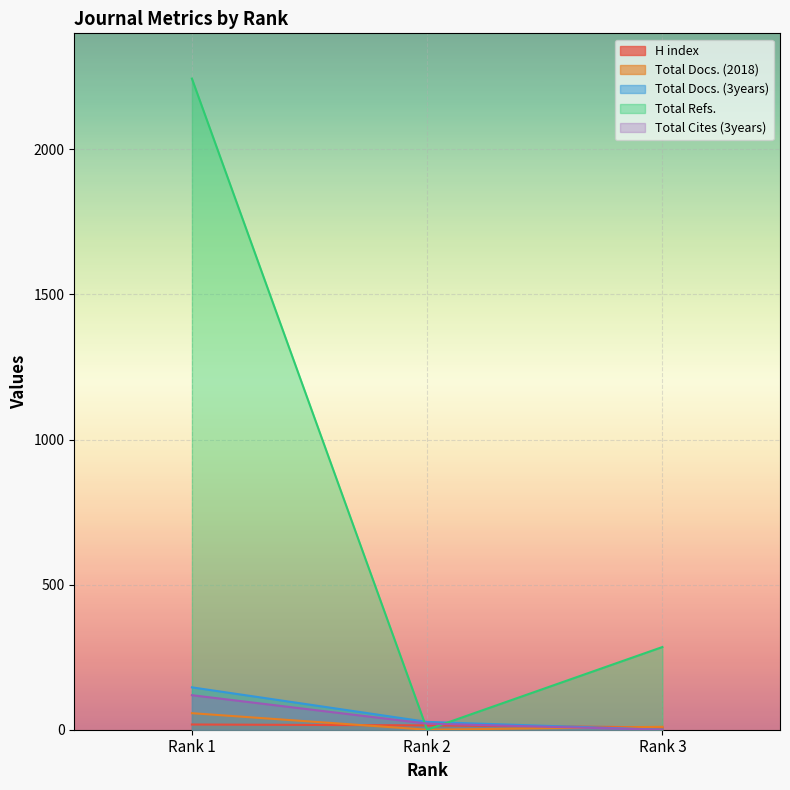

How many lines are shown in the chart?

5